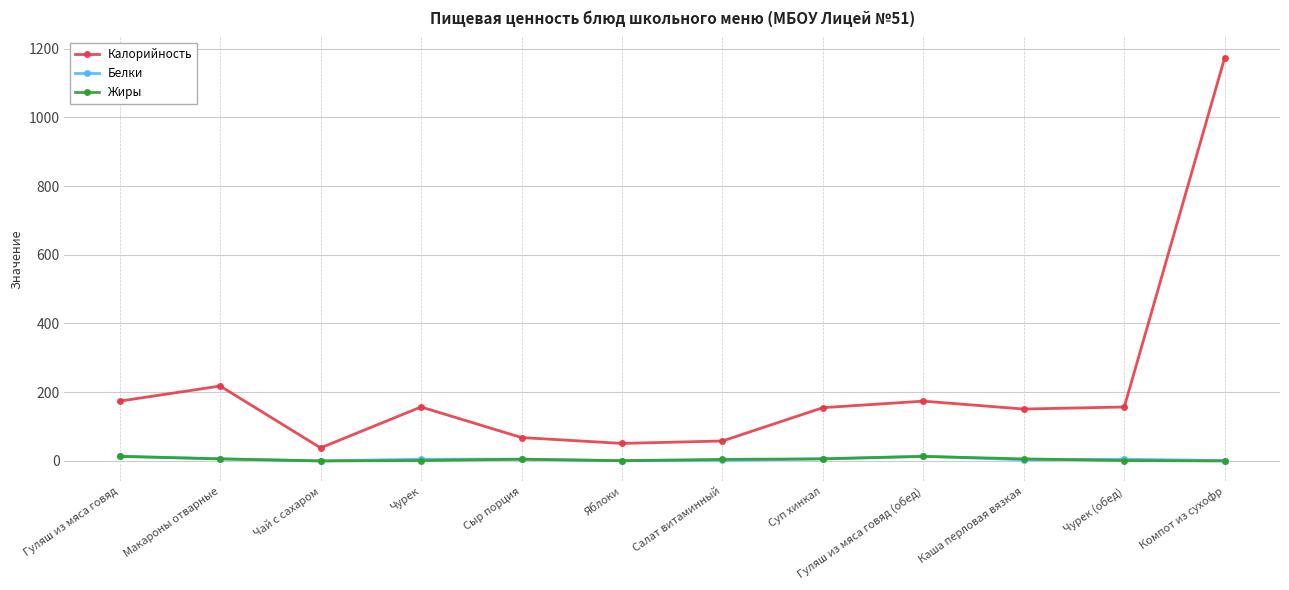

At which label is Калорийность closest to 606?

Макароны отварные